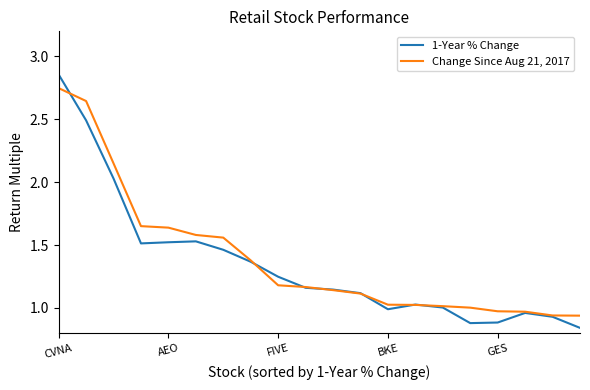

Rank the series by their average value, from lowest to highest.

1-Year % Change, Change Since Aug 21, 2017